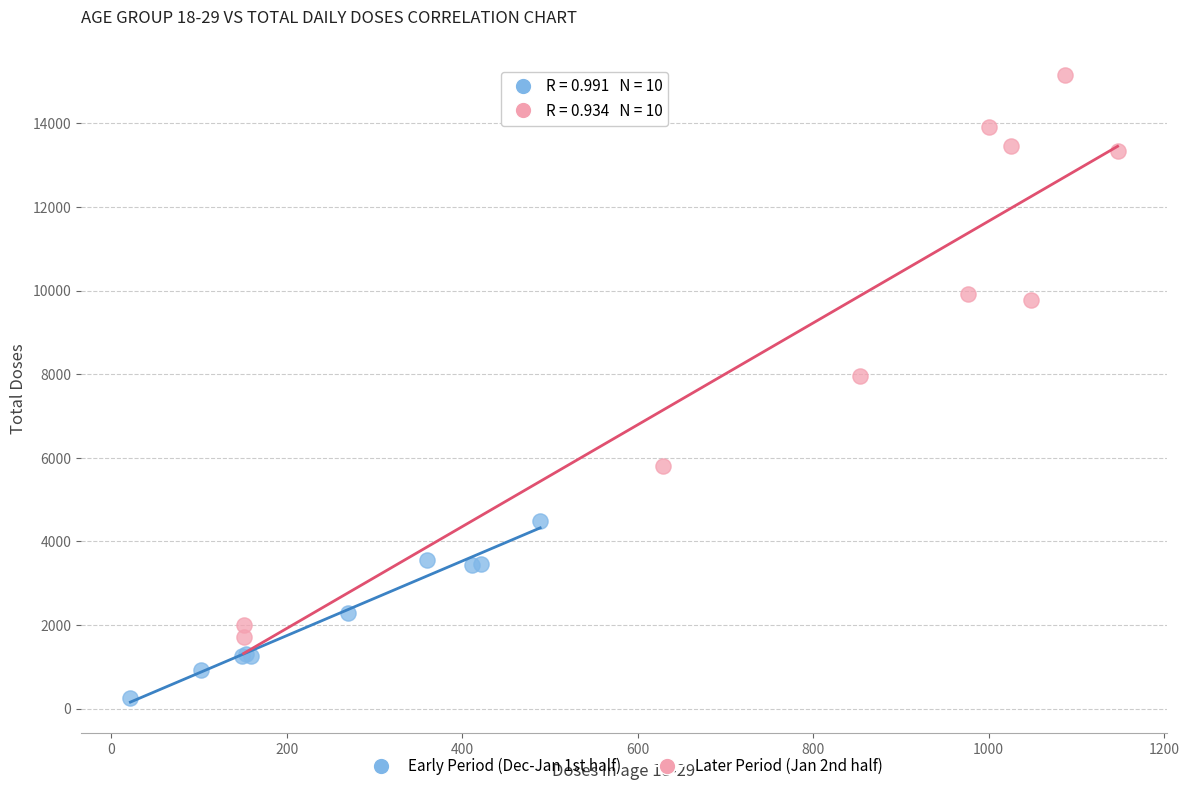

Which series contains the lowest Y value?

Early Period (Dec-Jan 1st half)